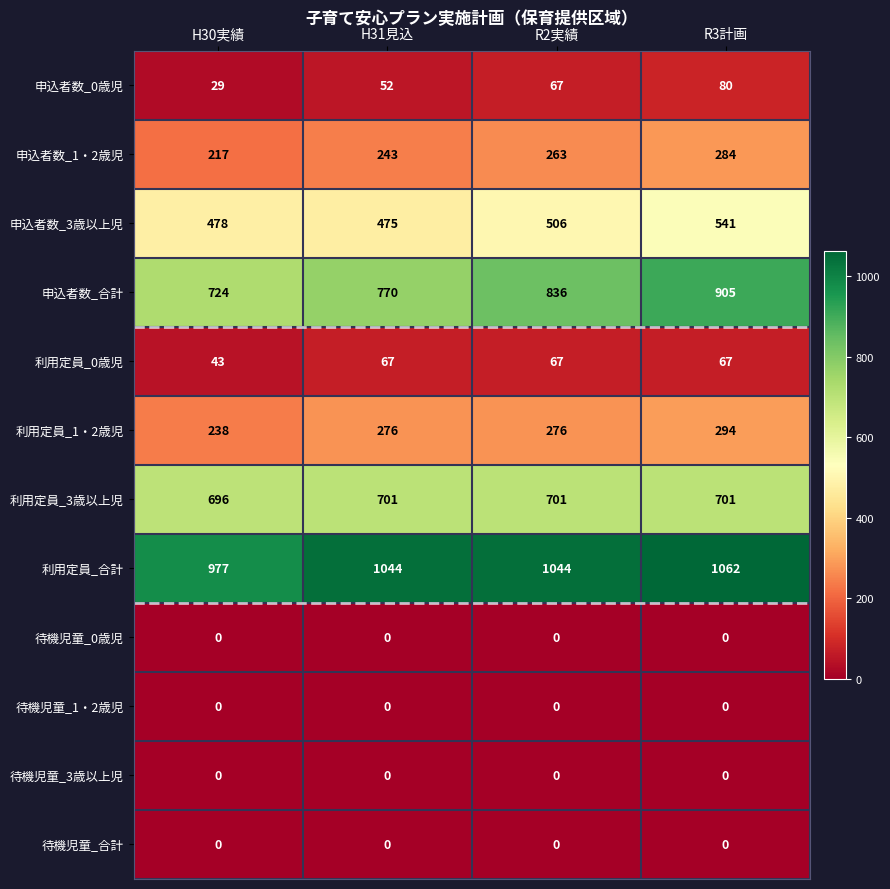

Between H30実績 and R2実績, which series saw the biggest shift?

申込者数_合計